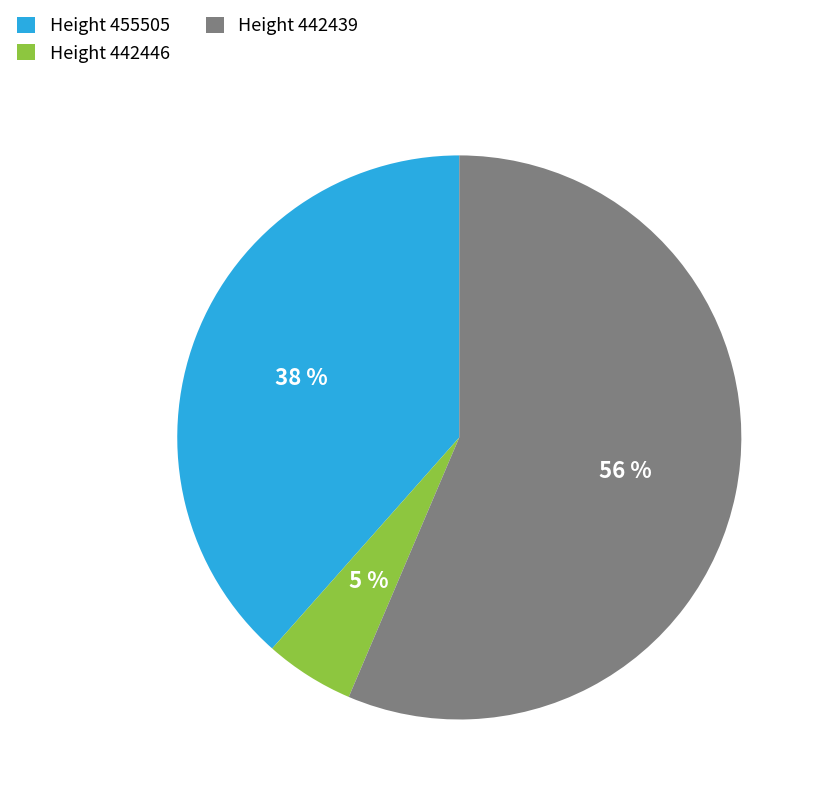

What is the smallest slice in the pie chart?

Height 442446